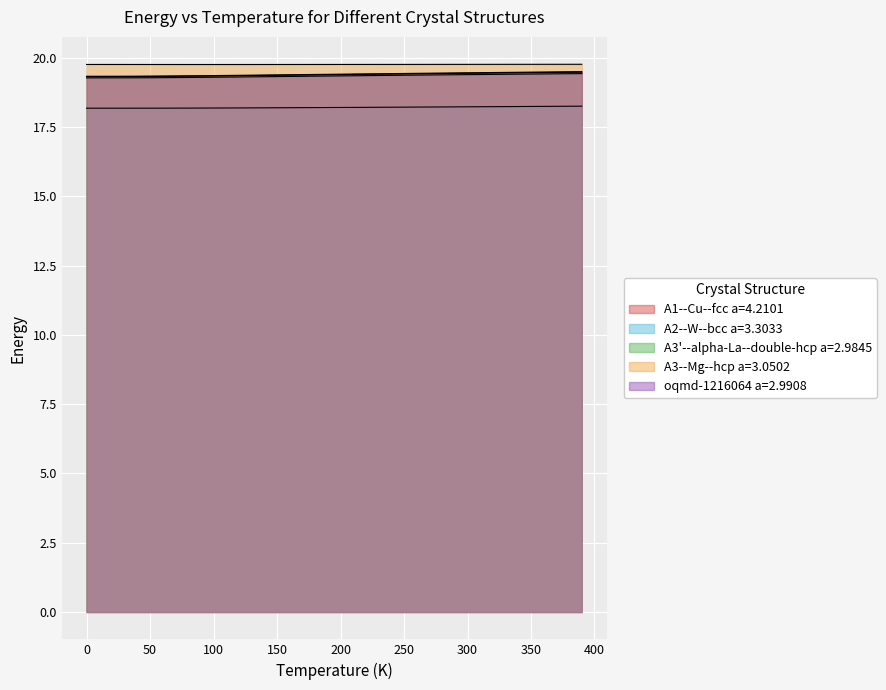

Does the chart display data point markers on the line(s)?

No